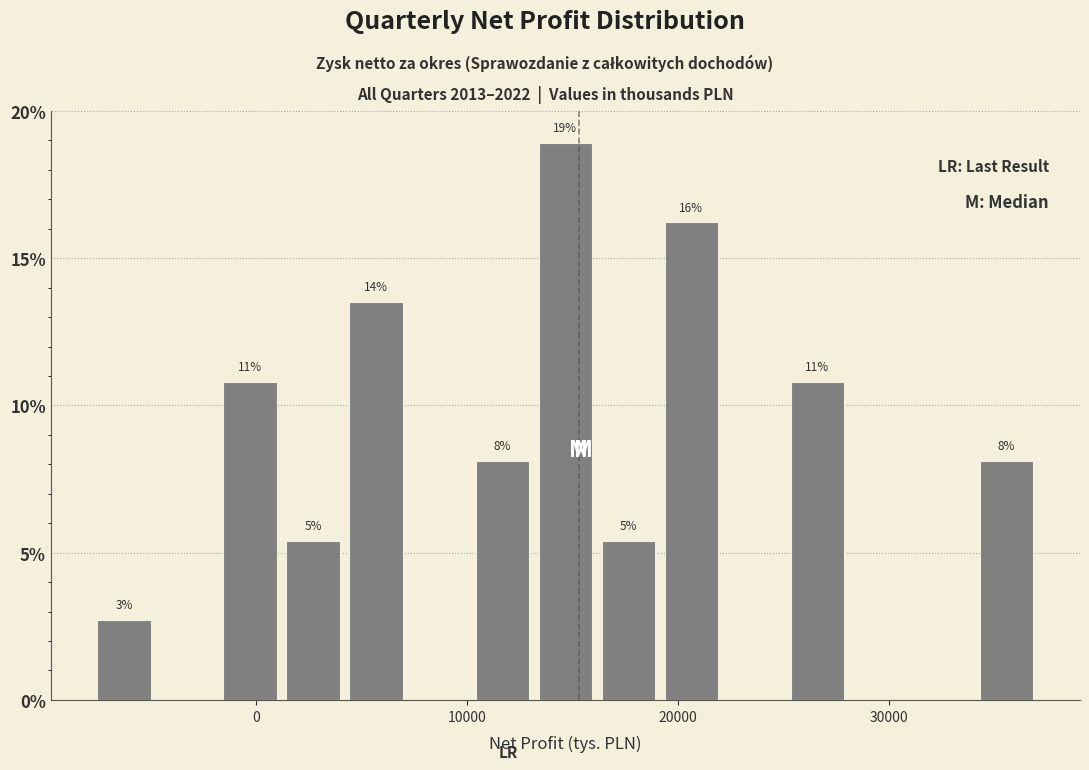

Read against the x-axis, roughly where is the centre of the tallest bar?

15000